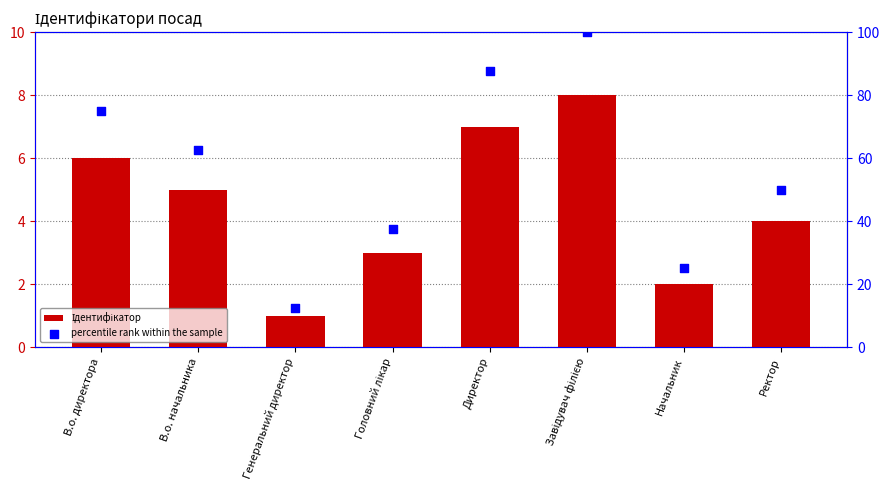

What is the total value across all series at Ректор?

54.0